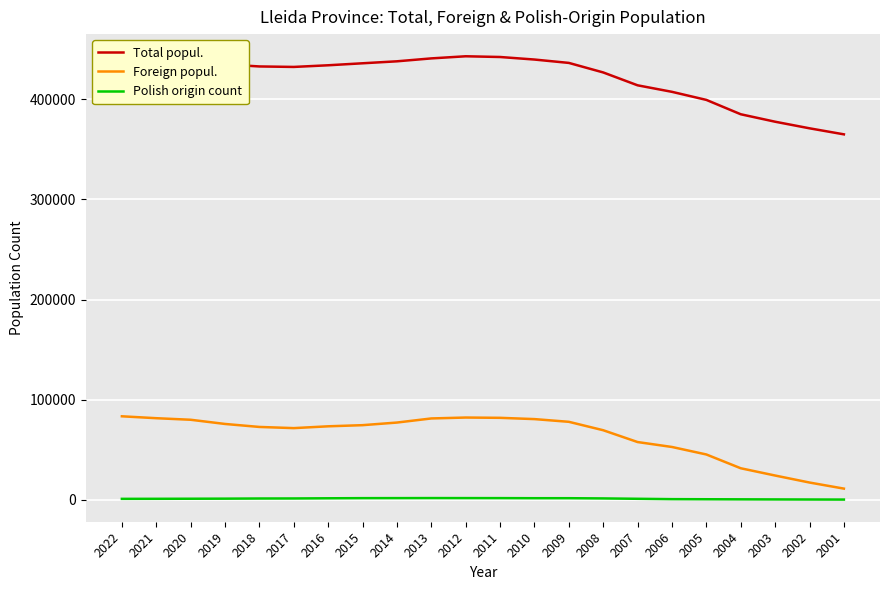

Is the value of Foreign popul. at 2004 greater than the value of Polish origin count at 2020?

Yes